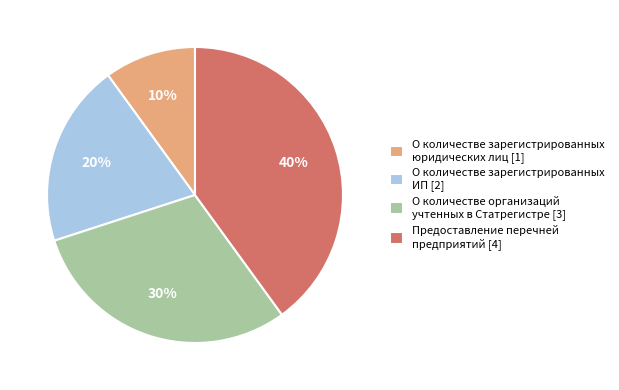

Between О количестве зарегистрированных юридических лиц and О количестве зарегистрированных ИП, which is larger?

О количестве зарегистрированных ИП